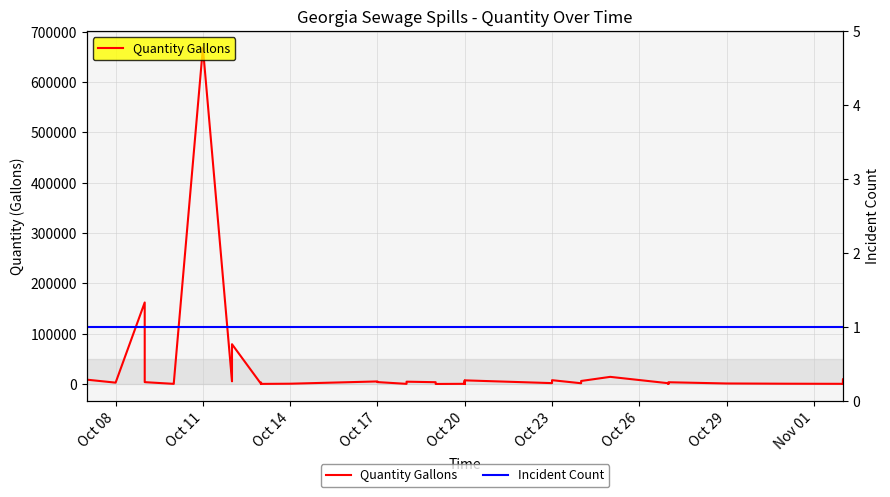

List the series in order of their overall mean, lowest first.

Incident Count, Quantity Gallons